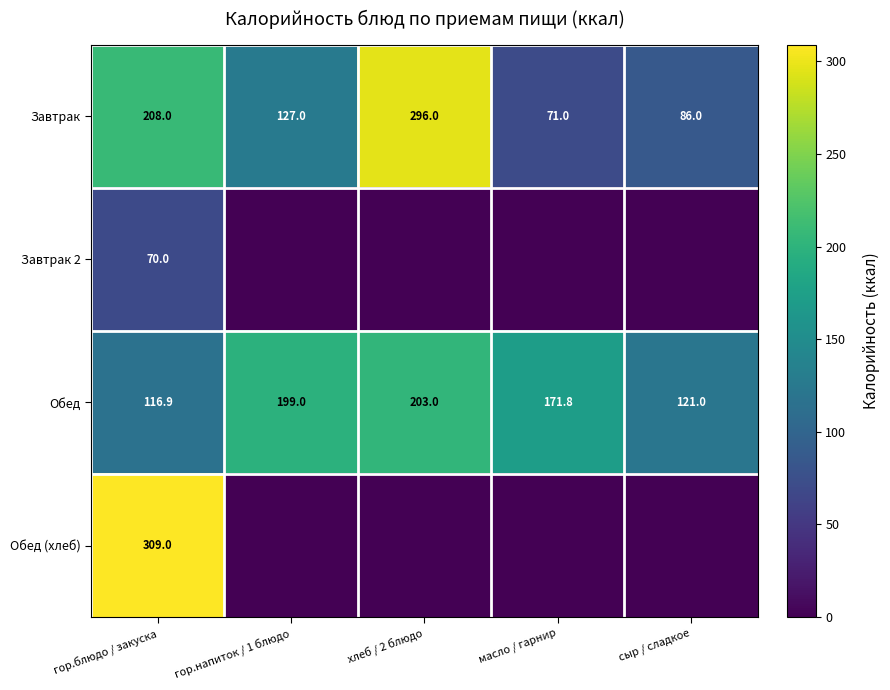

What is the approximate value of Обед at масло / гарнир?

171.8